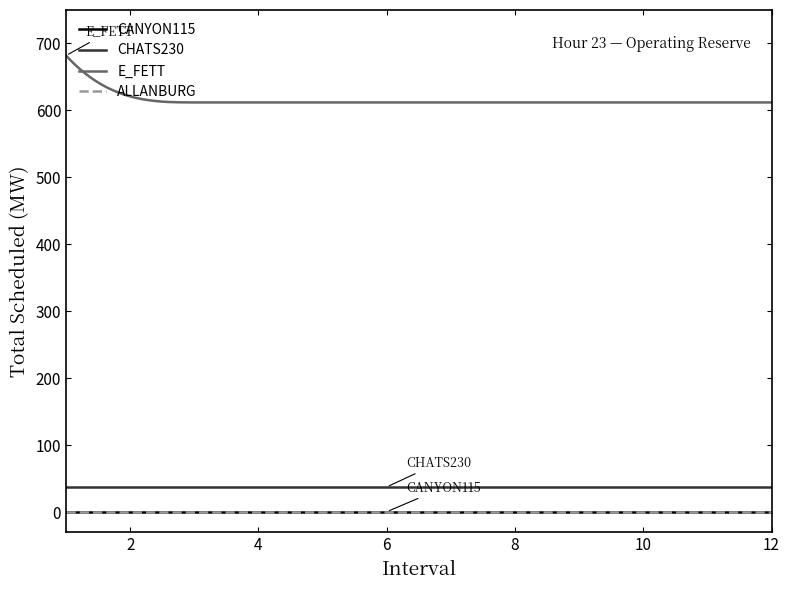

What is the lowest value of the E_FETT series?

612.0